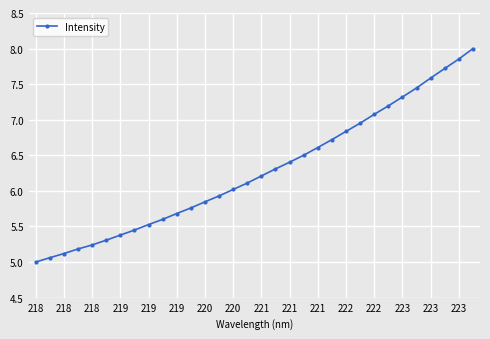

Count the number of categories in the chart.

32